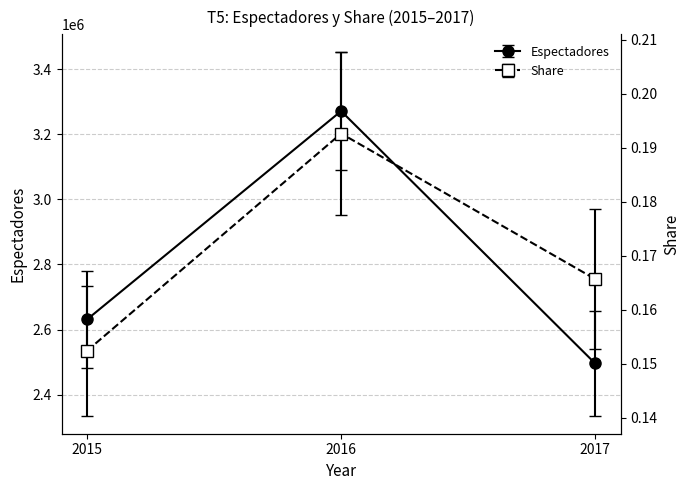

Which series has the widest spread of values?

Espectadores